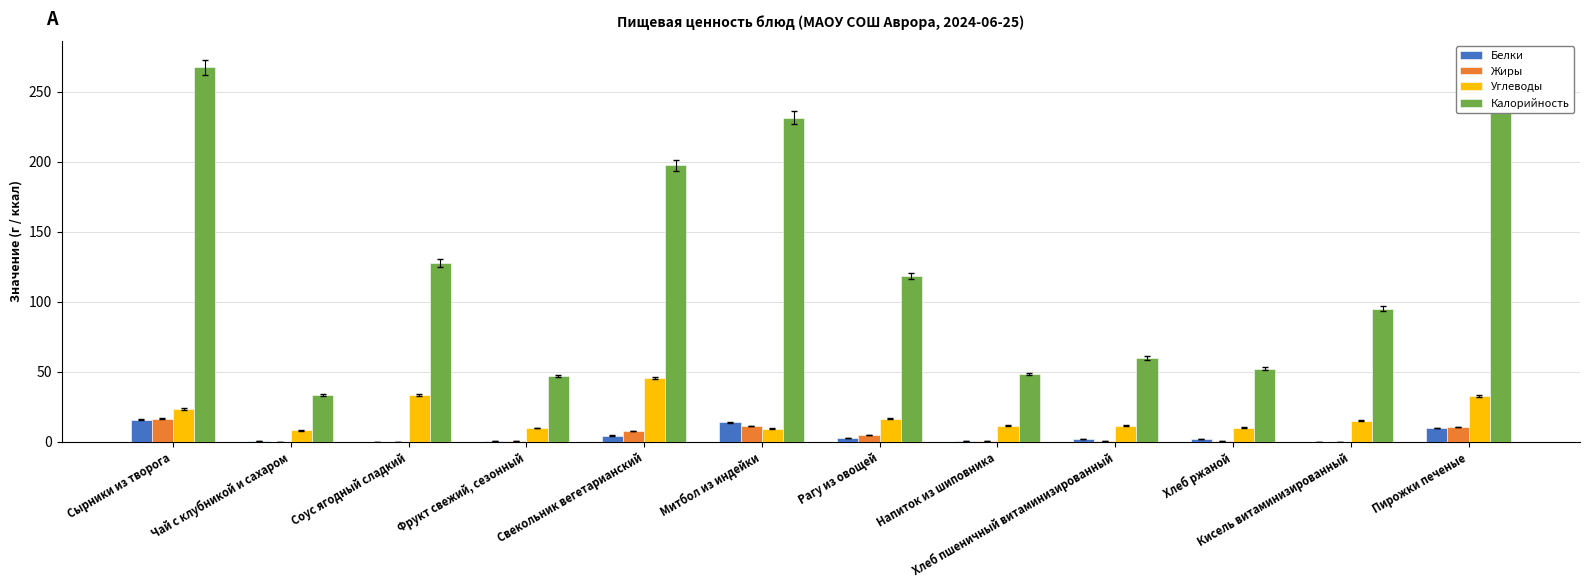

Is it true that Углеводы equals 26.8 at Рагу из овощей?

False